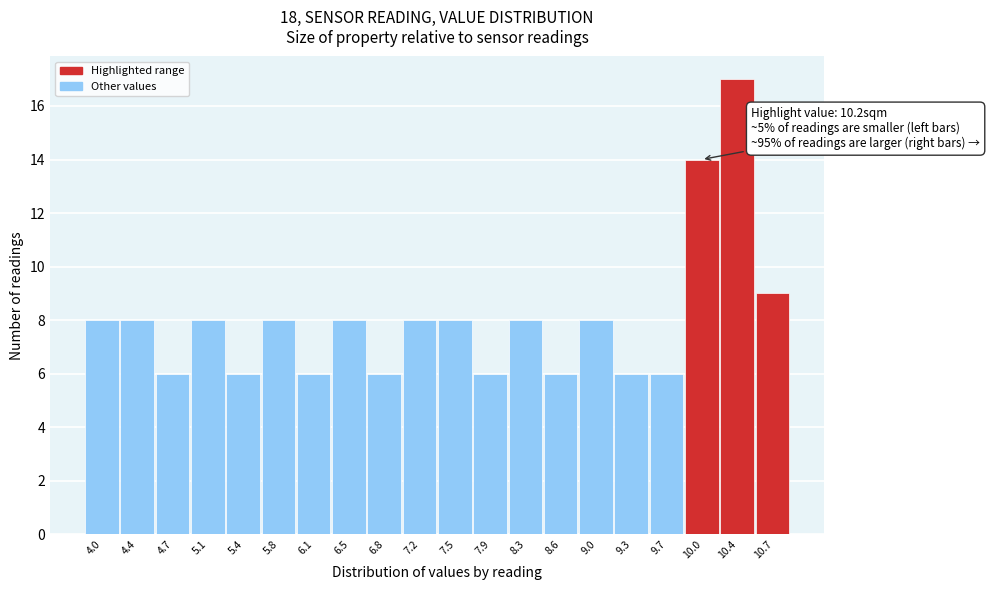

Reading left to right, list all the values displayed in this chart.

4.0=8	4.4=8	4.7=6	5.1=8	5.4=6	5.8=8	6.1=6	6.5=8	6.8=6	7.2=8	7.5=8	7.9=6	8.3=8	8.6=6	9.0=8	9.3=6	9.7=6	10.0=14	10.4=17	10.7=9